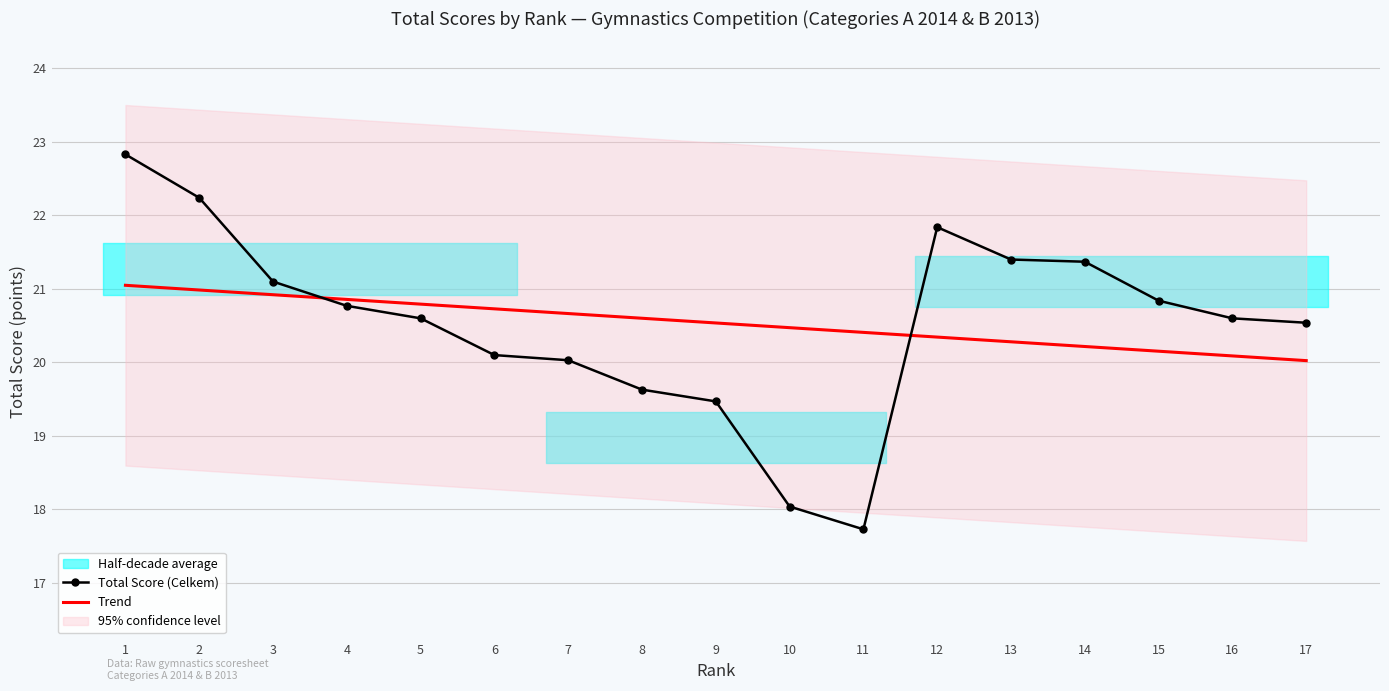

Rank the categories by Total Score (Celkem) value from highest to lowest.

1, 2, 12, 13, 14, 3, 15, 4, 5, 16, 17, 6, 7, 8, 9, 10, 11